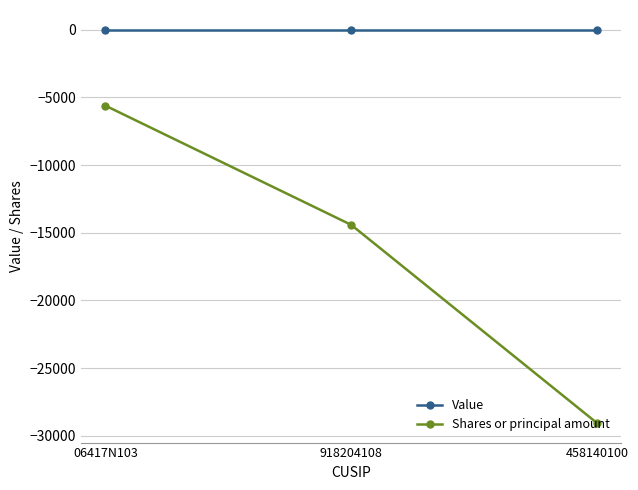

Count the number of categories in the chart.

3